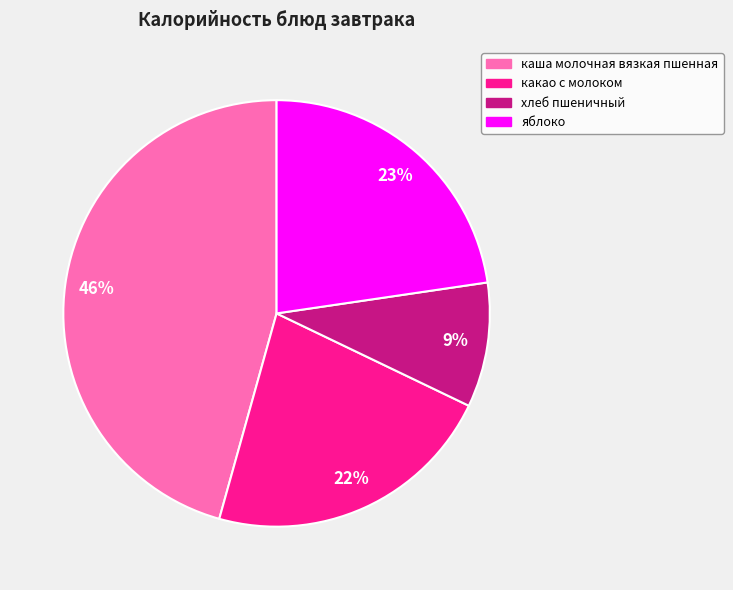

True or false: яблоко accounts for 23% of the total.

True